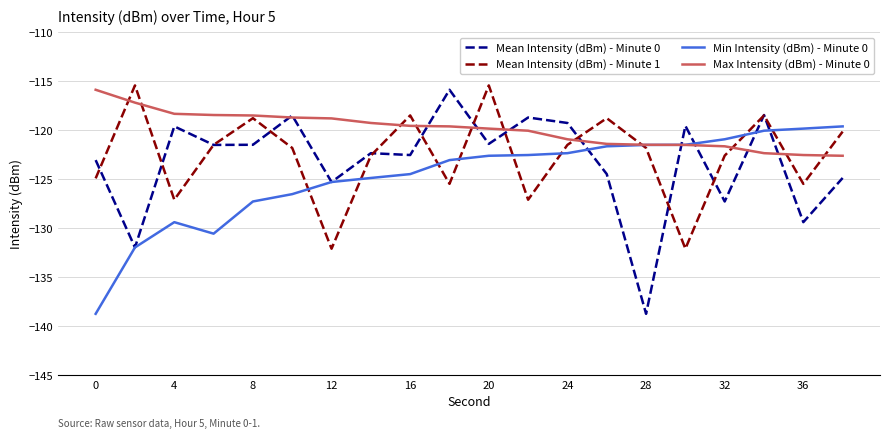

What are all the series names shown in the legend?

Mean Intensity (dBm) - Minute 0, Mean Intensity (dBm) - Minute 1, Min Intensity (dBm) - Minute 0, Max Intensity (dBm) - Minute 0